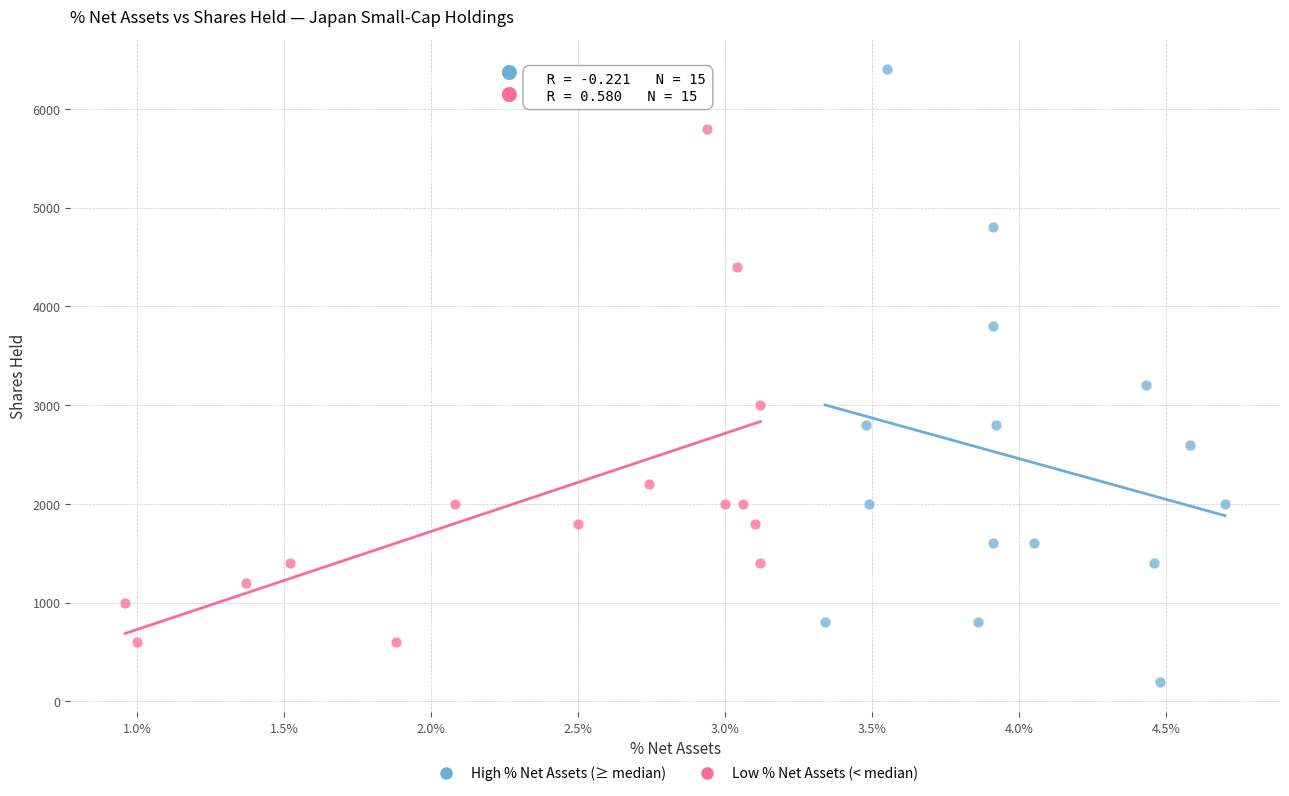

Which series reaches the maximum Y coordinate?

High % Net Assets (≥ median)